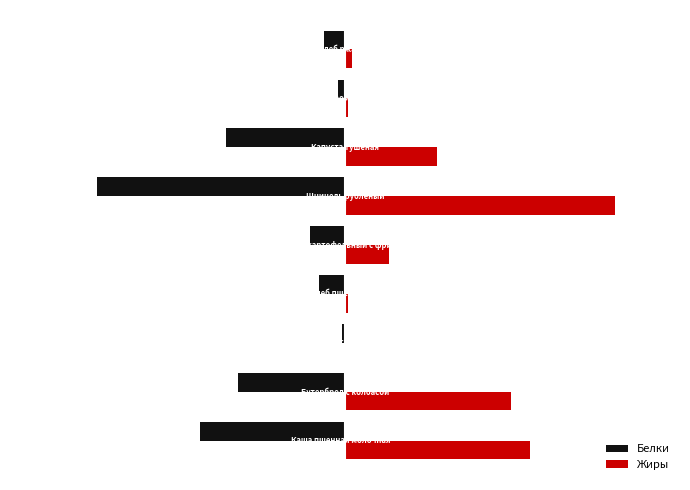

What are all the series names shown in the legend?

Белки, Жиры